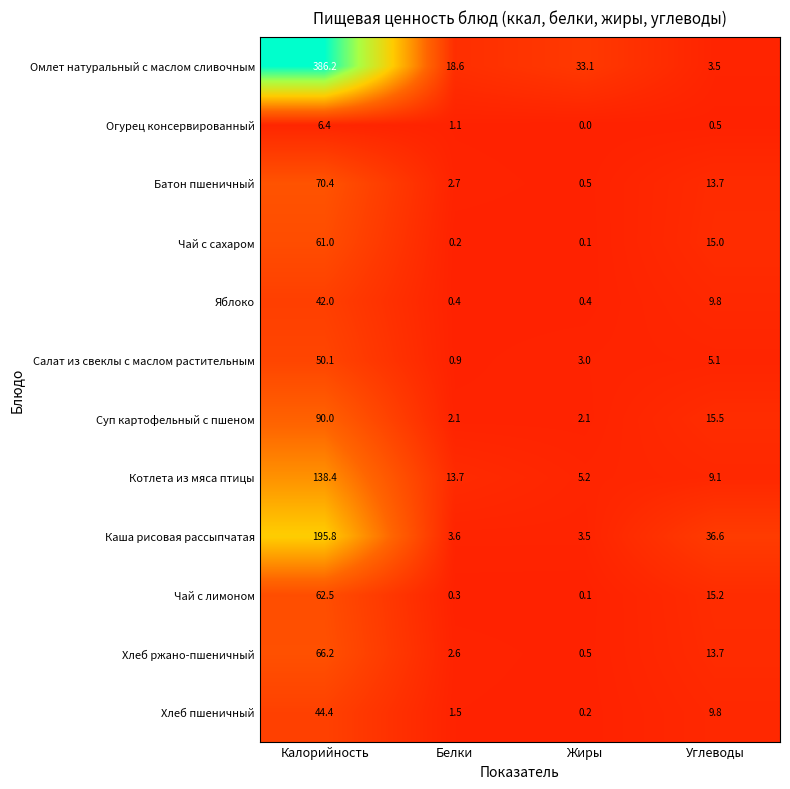

List the series in order of their peak value, highest first.

Омлет натуральный с маслом сливочным, Каша рисовая рассыпчатая, Котлета из мяса птицы, Суп картофельный с пшеном, Батон пшеничный, Хлеб ржано-пшеничный, Чай с лимоном, Чай с сахаром, Салат из свеклы с маслом растительным, Хлеб пшеничный, Яблоко, Огурец консервированный